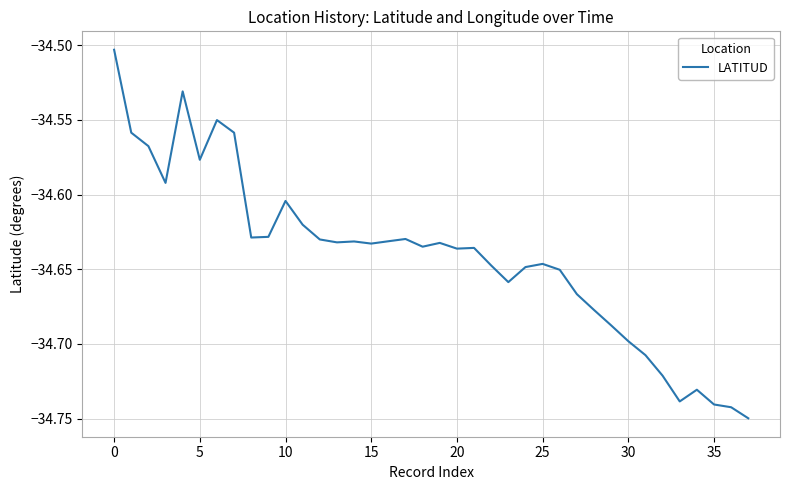

At which label is the value closest to -34?

0